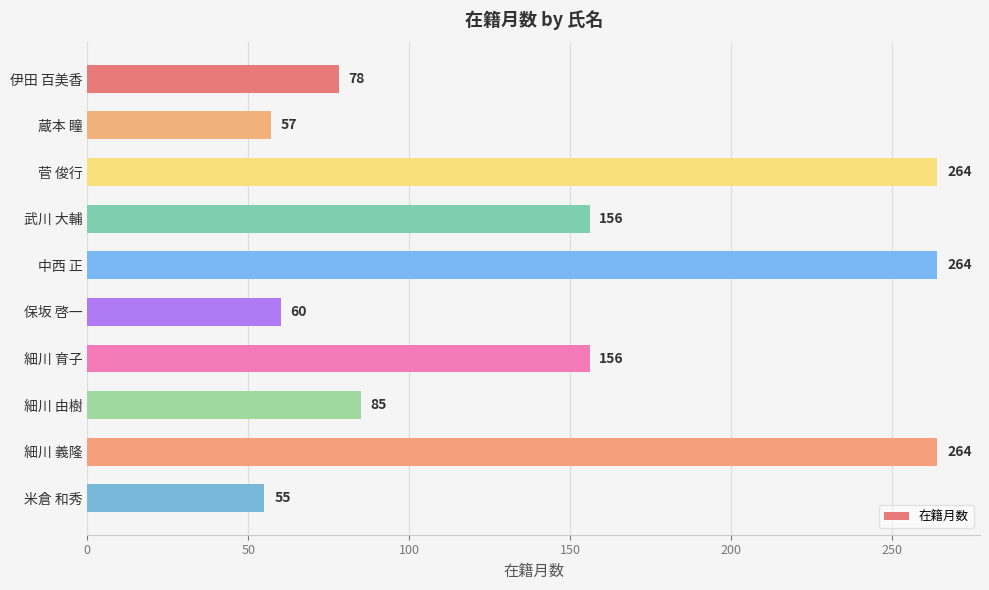

True or false: the data shows 103 at 伊田 百美香.

False